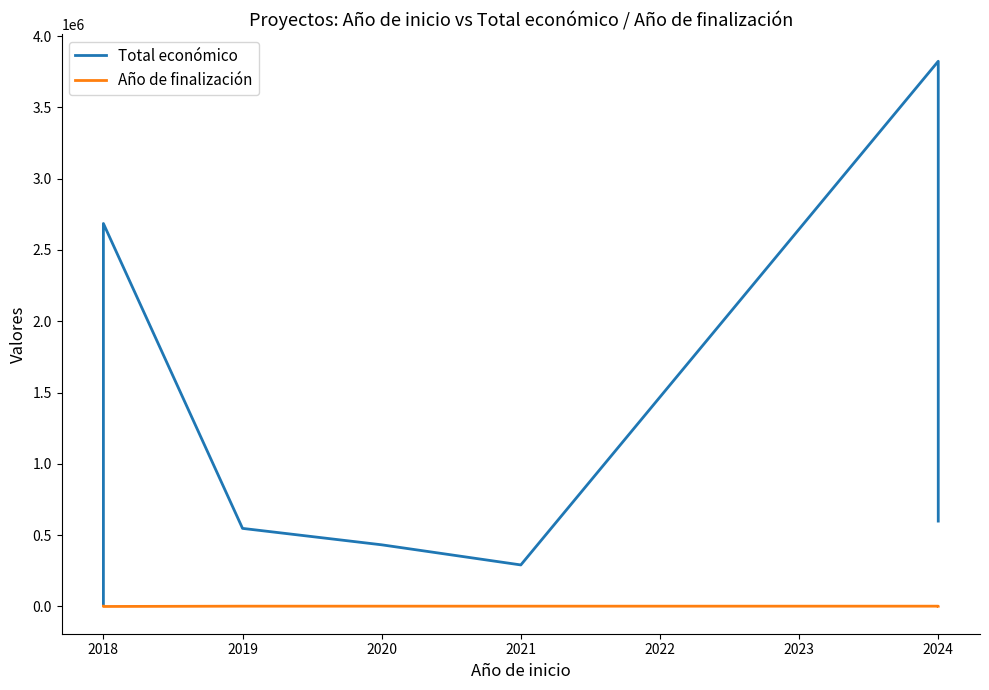

At 2024, list the series in order from smallest to largest.

Año de finalización, Total económico